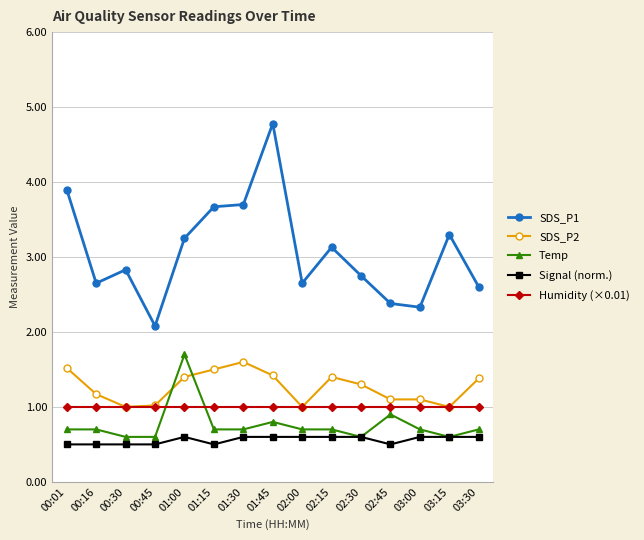

What is the average value of the Humidity (×0.01) series?

1.0